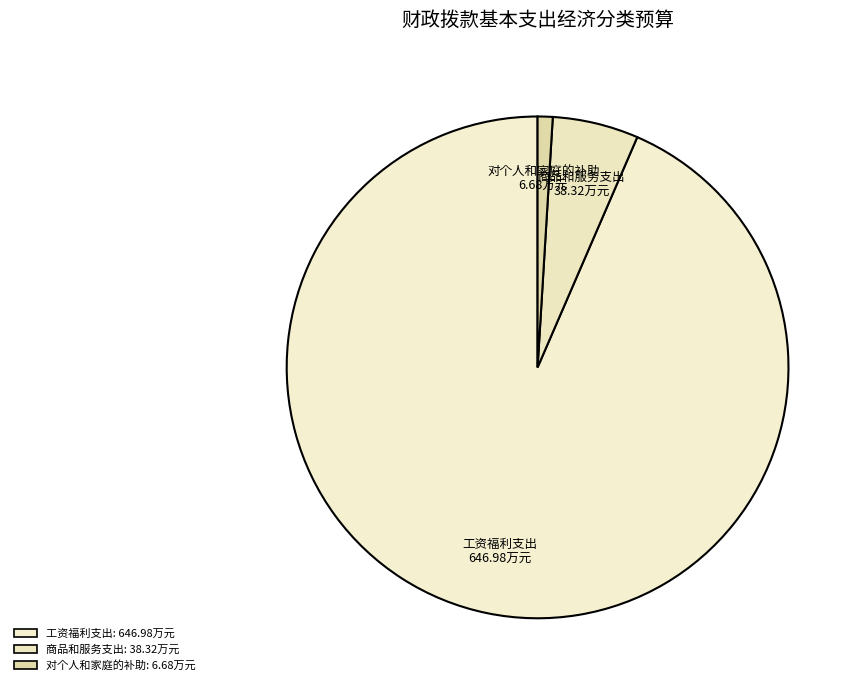

Between 商品和服务支出 and 对个人和家庭的补助, which is larger?

商品和服务支出